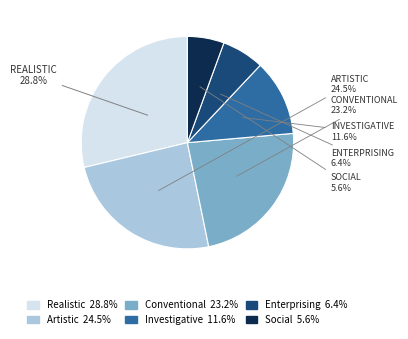

Between Social and Artistic, which is larger?

Artistic